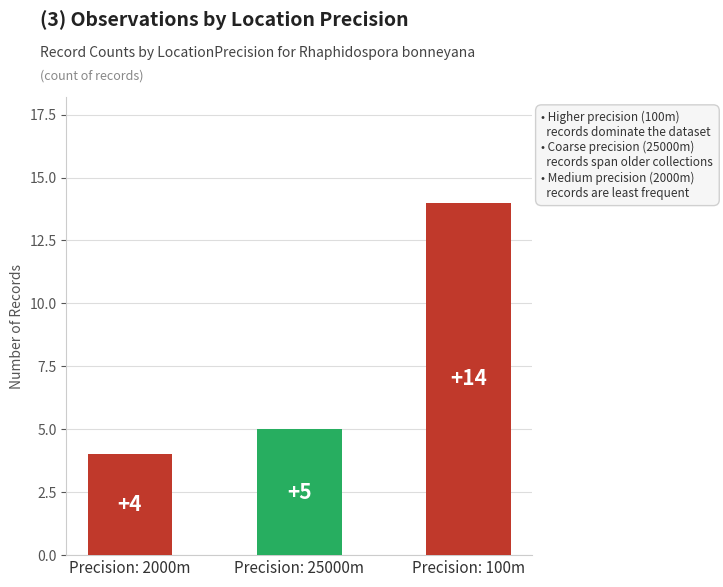

Which category has the lowest value across all series?

2000